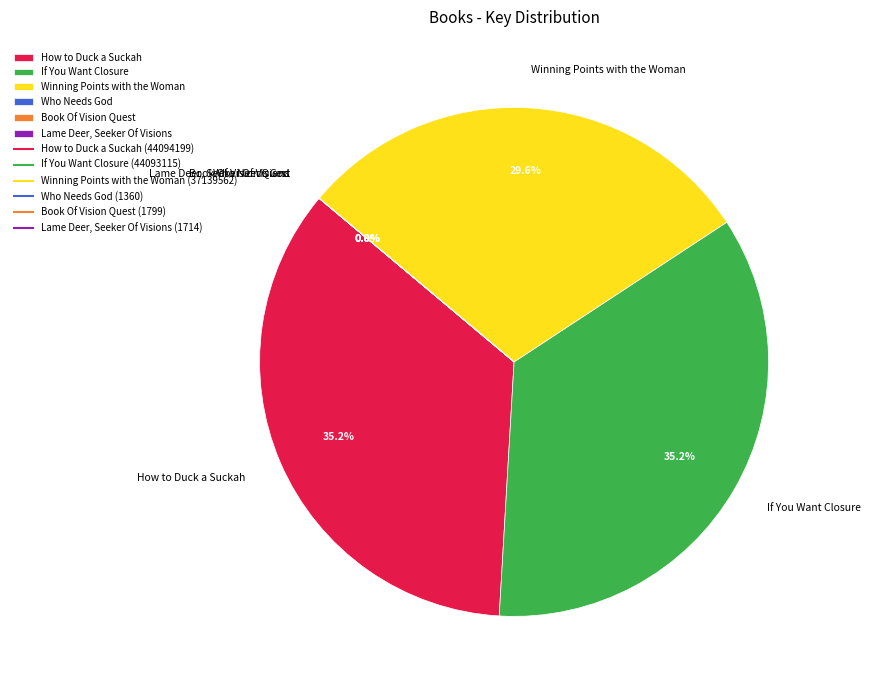

Is there a majority slice in this chart?

No